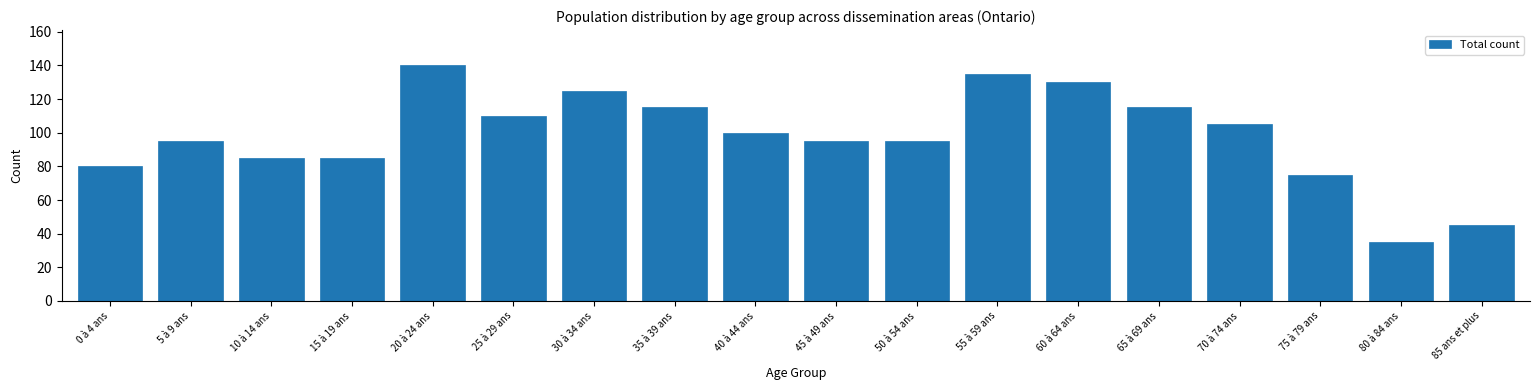

Reading right to left, what are all the values shown in this chart?

85 ans et plus=45	80 à 84 ans=35	75 à 79 ans=75	70 à 74 ans=105	65 à 69 ans=115	60 à 64 ans=130	55 à 59 ans=135	50 à 54 ans=95	45 à 49 ans=95	40 à 44 ans=100	35 à 39 ans=115	30 à 34 ans=125	25 à 29 ans=110	20 à 24 ans=140	15 à 19 ans=85	10 à 14 ans=85	5 à 9 ans=95	0 à 4 ans=80